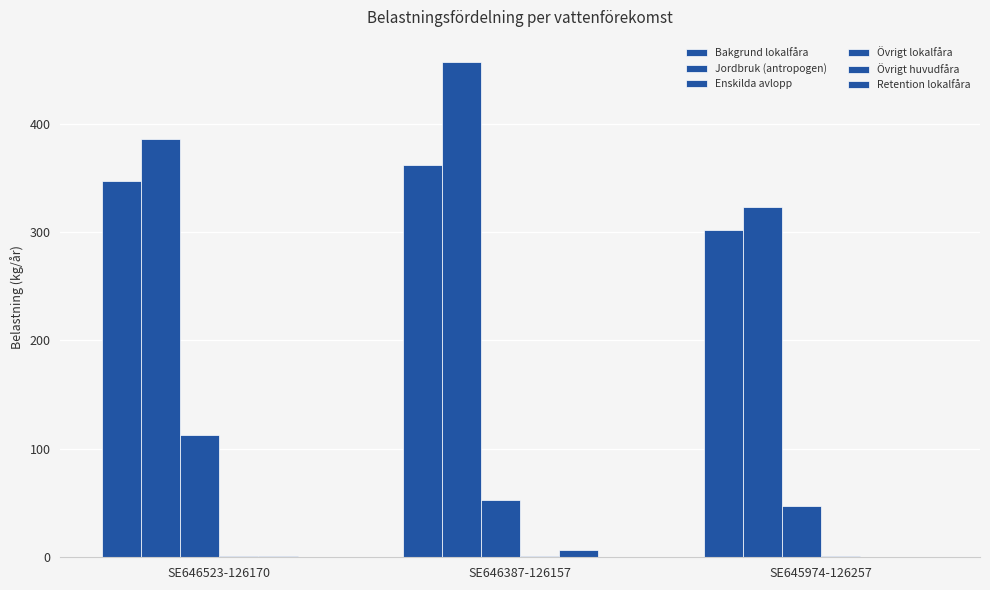

Between SE645974-126257 and SE646523-126170, which is larger?

SE646523-126170